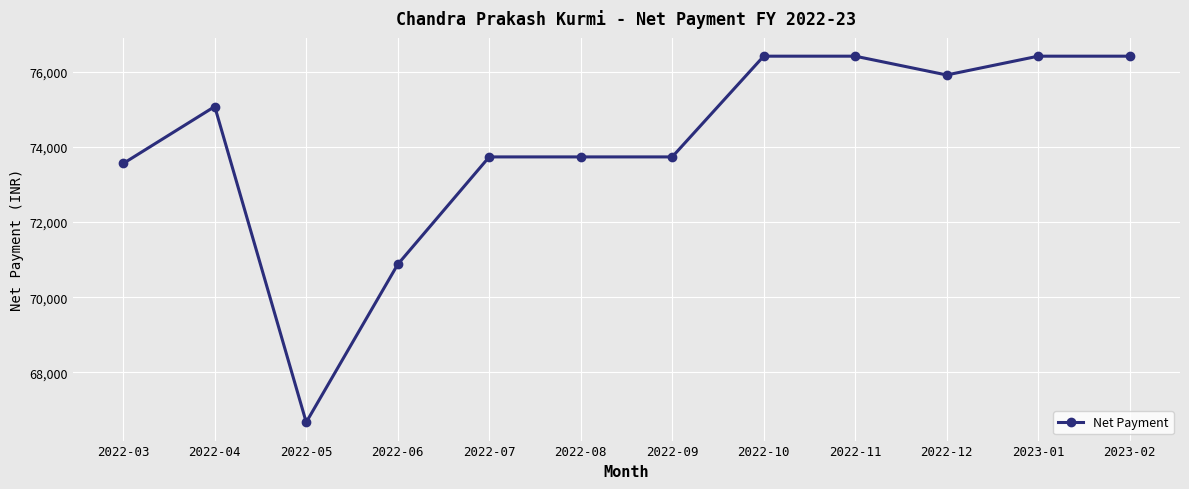

How many data points are less than 75075?

6